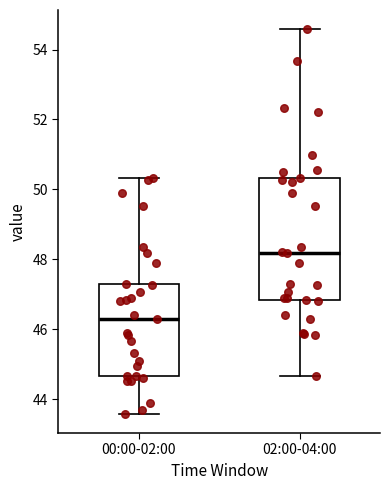

Which box has the lowest median line?

00:00-02:00